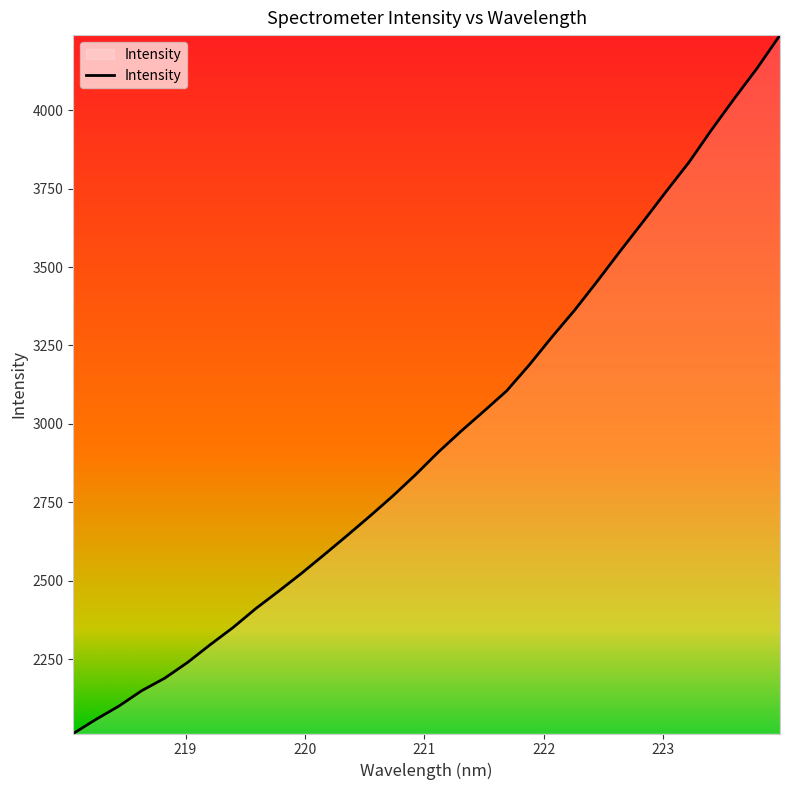

What is the greatest value displayed?

4239.5